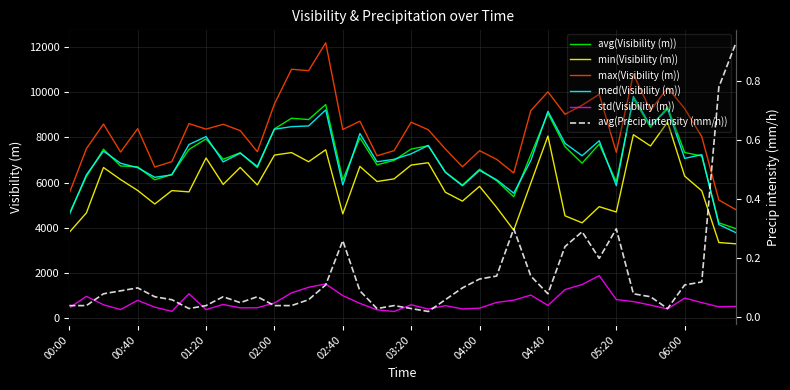

Is this an area chart (filled region under the line)?

No